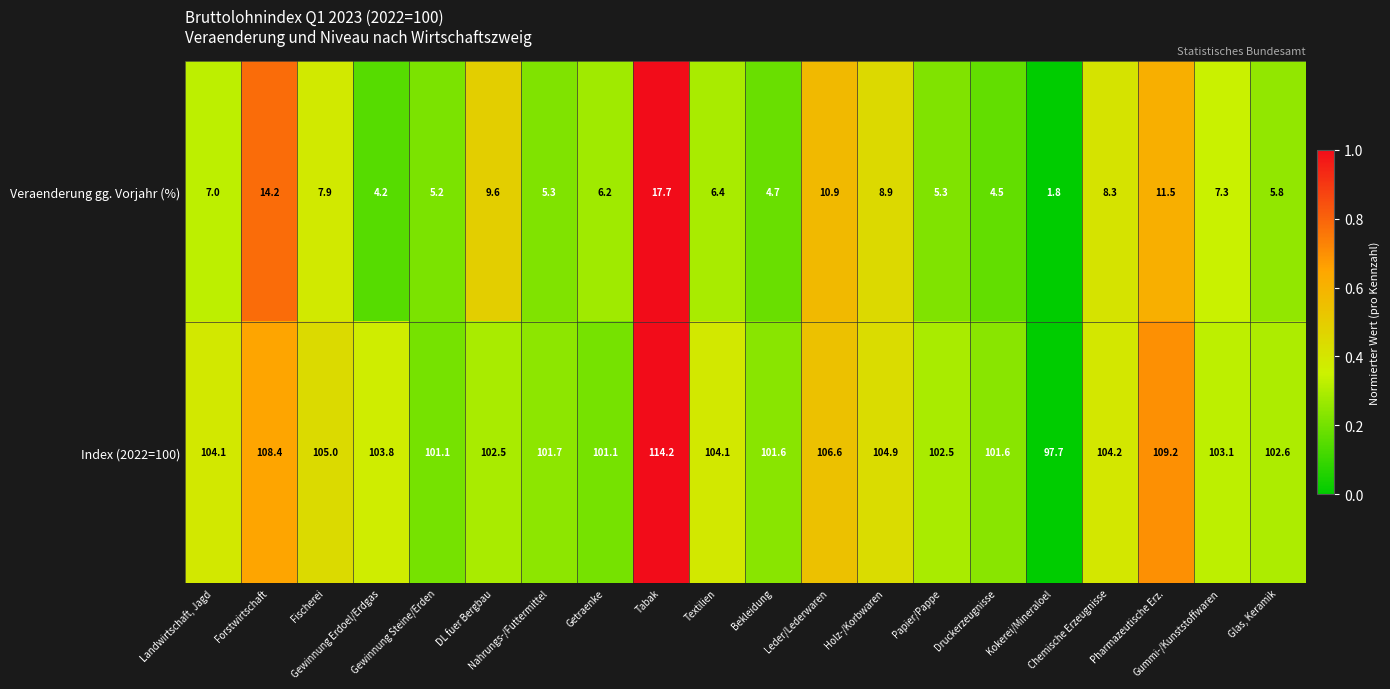

Which series has the widest spread of values?

Index (2022=100)